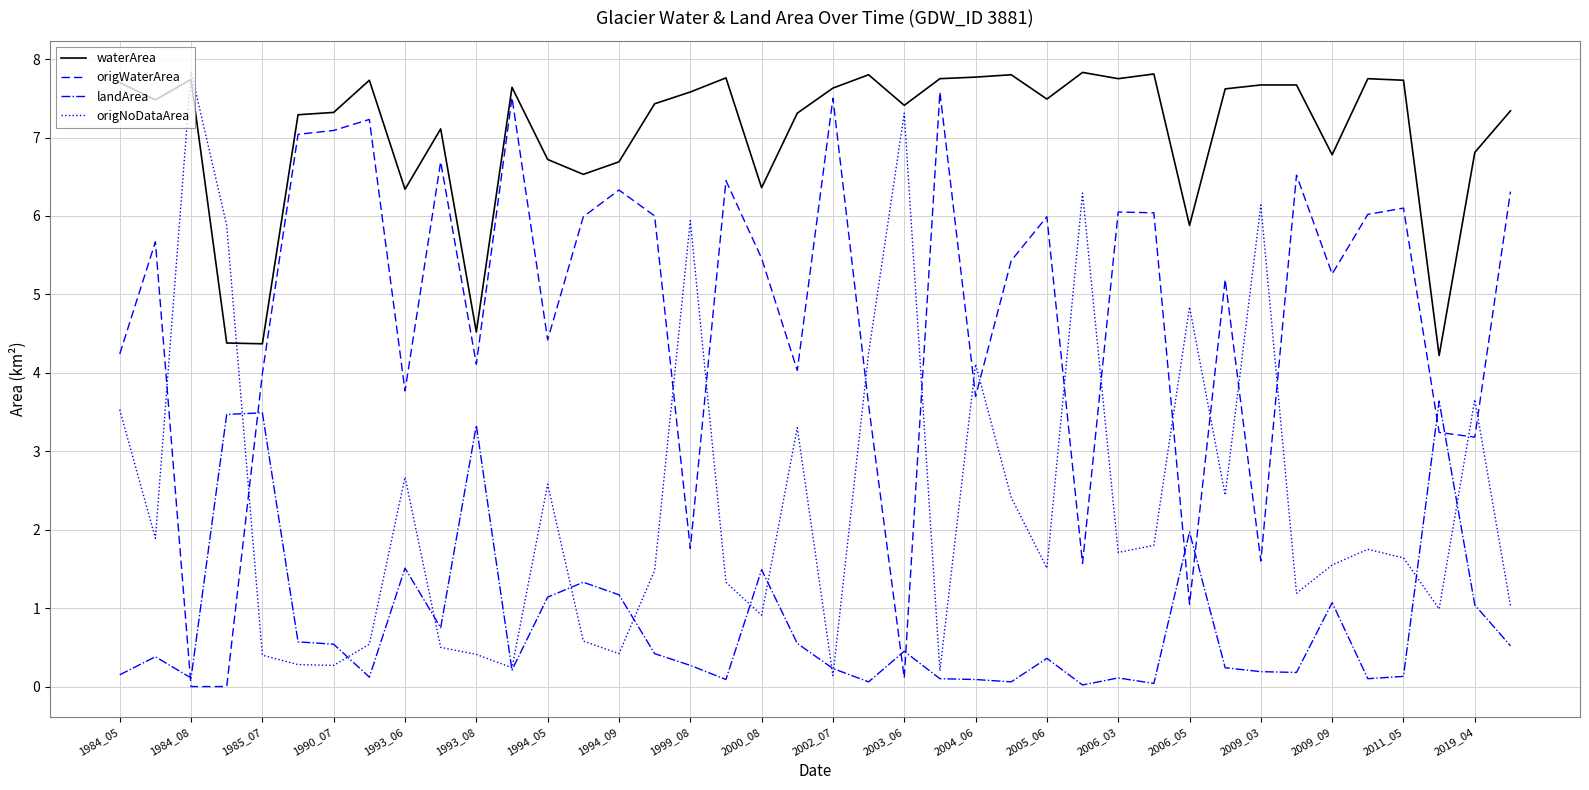

What is the maximum value shown in the chart?

7.8